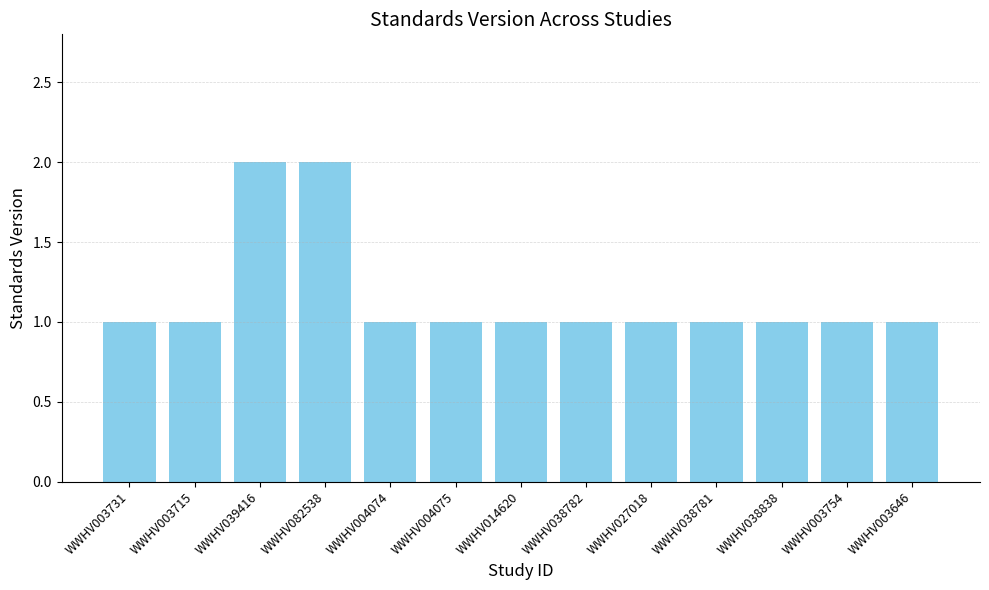

What is the label of the 13th bar from the left?

WWHV003646